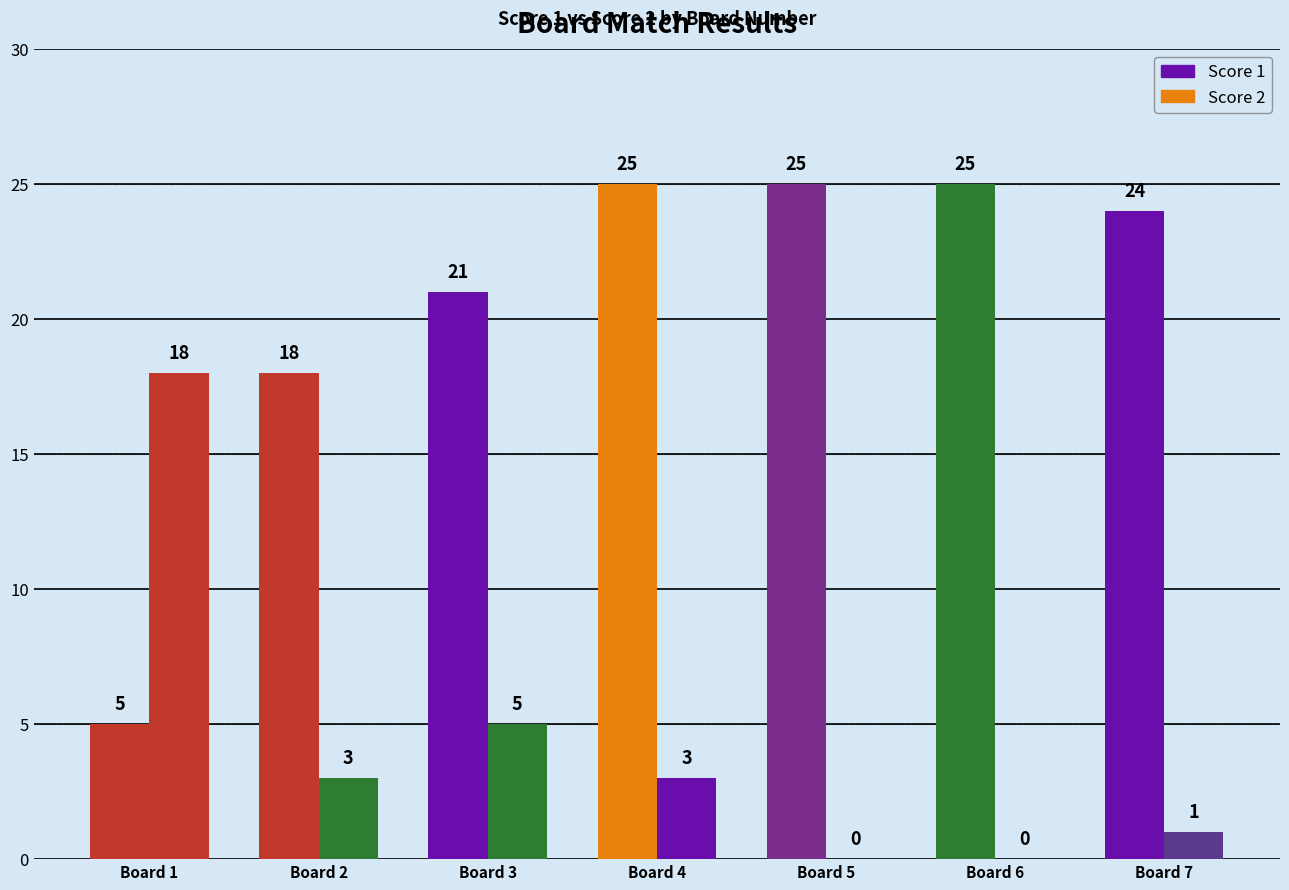

The Score 1 series shows 45 at 5. True or false?

False